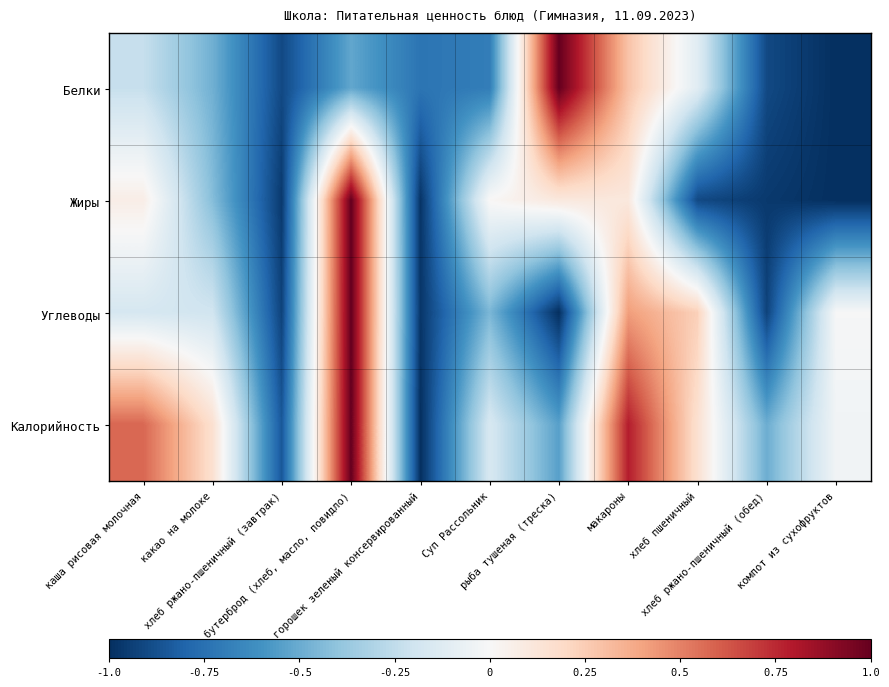

What is the total value across all series at хлеб пшеничный?

-0.6